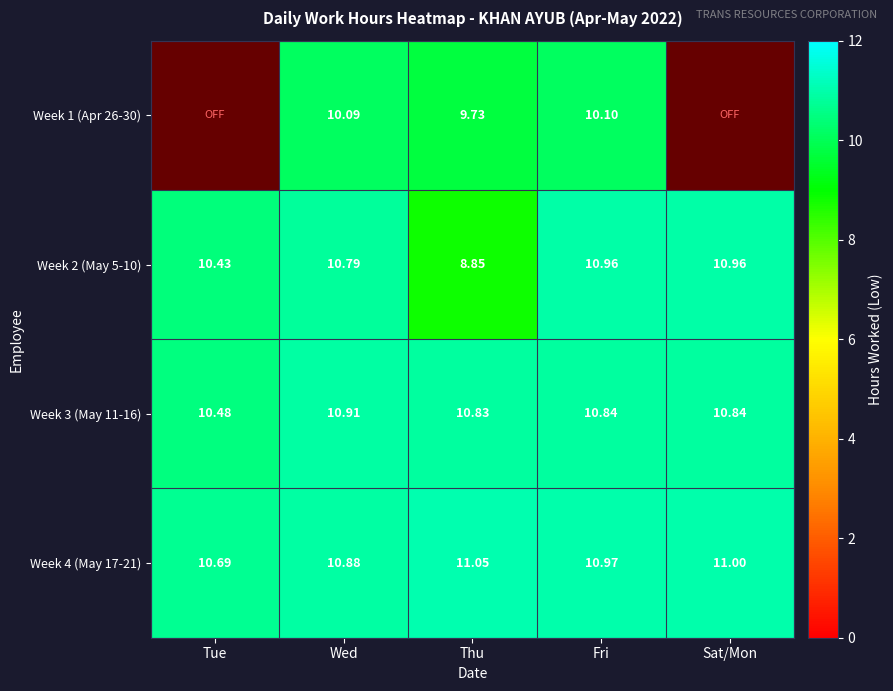

True or false: Week 3 (May 11-16) has a value of 7.1 at Fri.

False